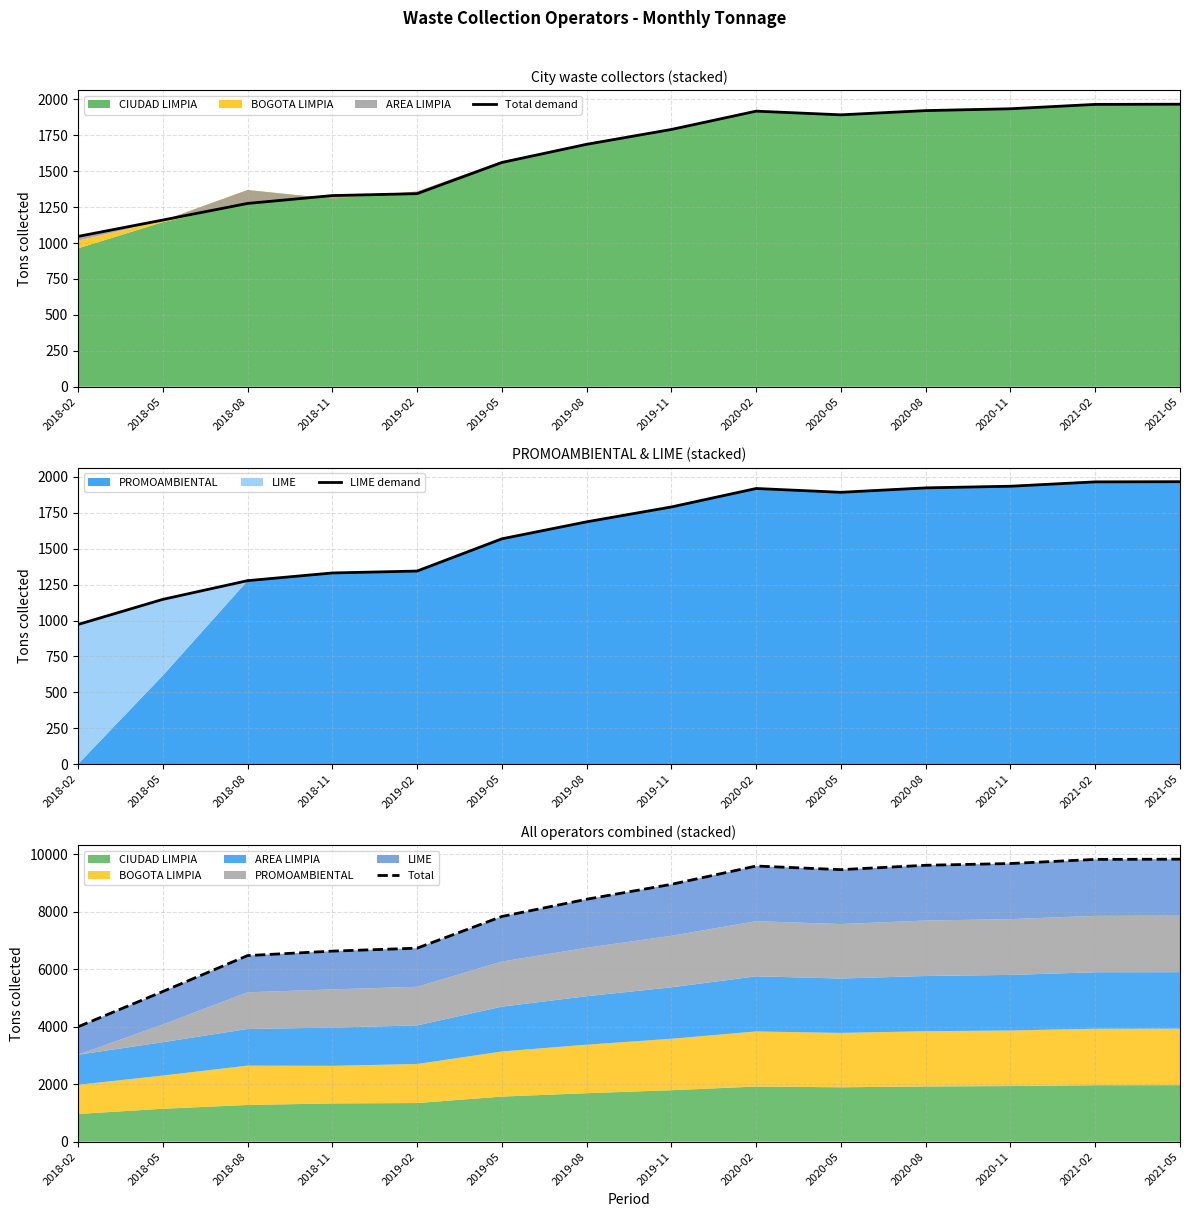

How many lines are shown in the chart?

3